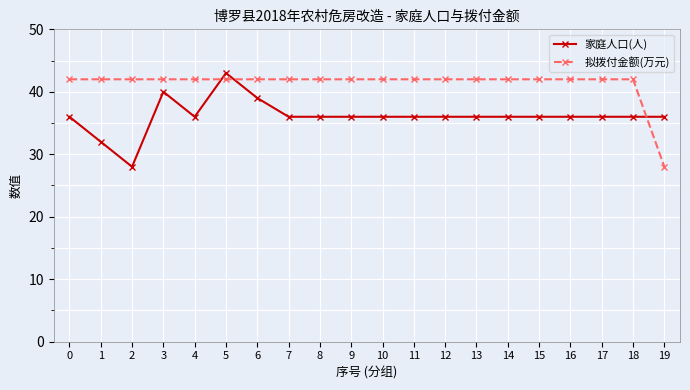

What is the maximum value shown in the chart?

43